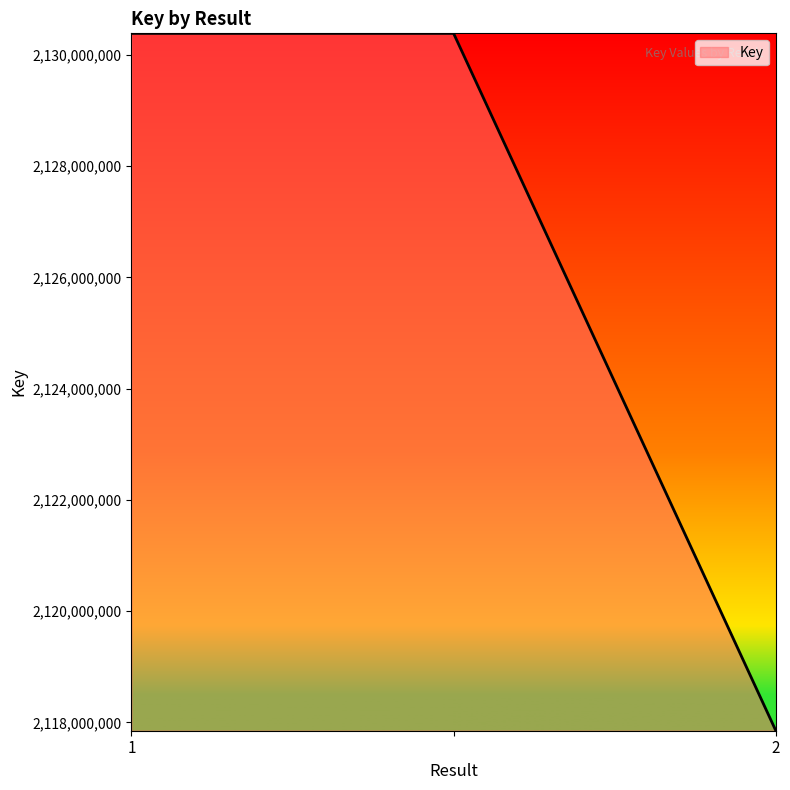

What is the smallest value displayed?

2117850418